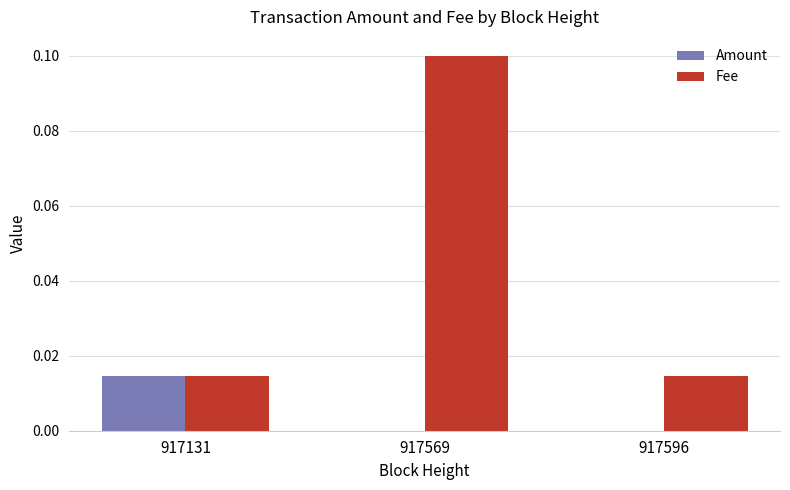

At which category is the sum across all series the highest?

917569